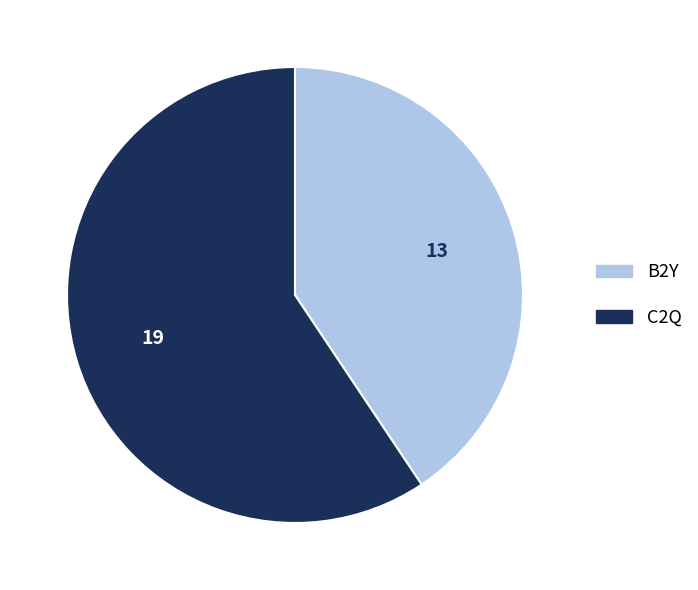

Which has a higher value, C2Q or B2Y?

C2Q